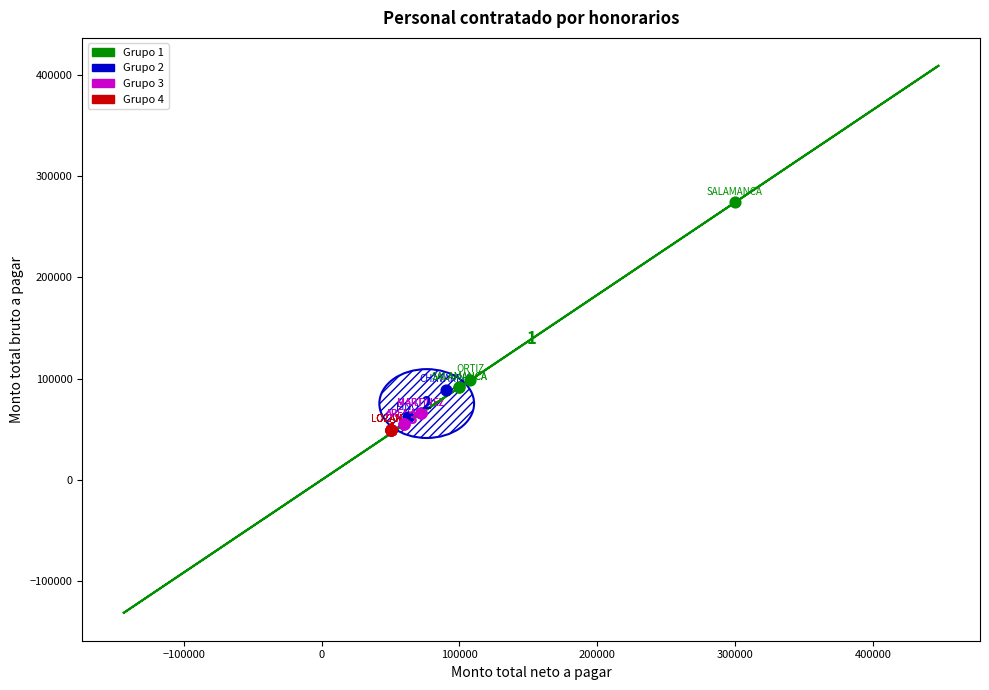

What are all the series names shown in the legend?

Grupo 1, Grupo 2, Grupo 3, Grupo 4